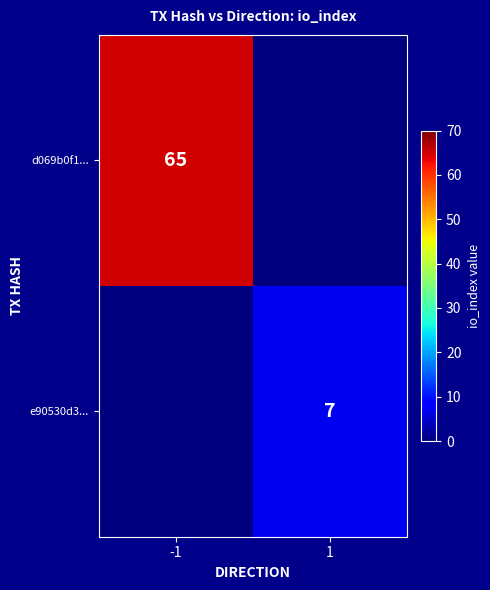

At which category does the chart reach its peak across all series?

-1